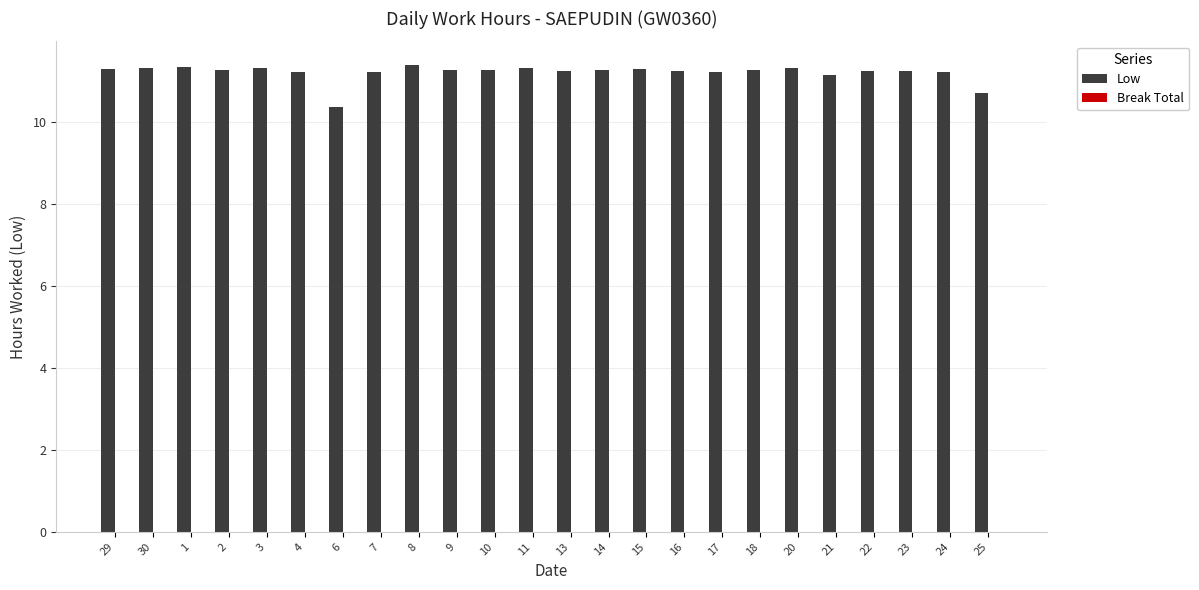

The value at 7 is 2.8. True or false?

False